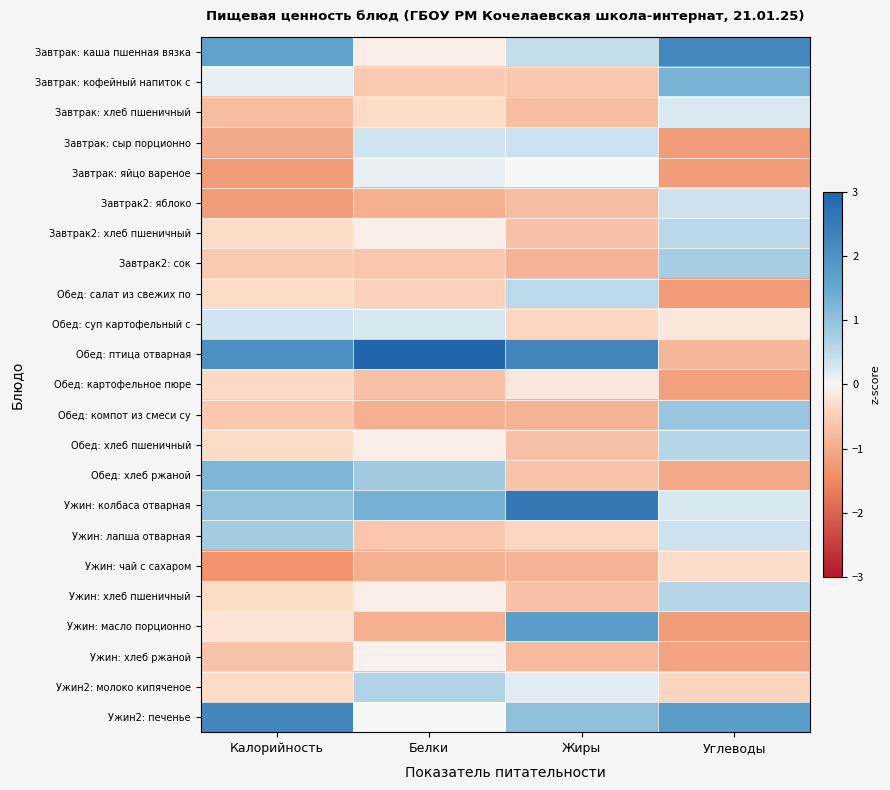

Reading left to right, transcribe all the data shown in this chart.

Завтрак: каша пшенная вязка: Калорийность=1.6	Белки=-0.1	Жиры=0.4	Углеводы=2.2
Завтрак: кофейный напиток с: Калорийность=0.1	Белки=-0.5	Жиры=-0.6	Углеводы=1.3
Завтрак: хлеб пшеничный: Калорийность=-0.7	Белки=-0.3	Жиры=-0.7	Углеводы=0.2
Завтрак: сыр порционно: Калорийность=-1.0	Белки=0.3	Жиры=0.4	Углеводы=-1.2
Завтрак: яйцо вареное: Калорийность=-1.2	Белки=0.1	Жиры=0.0	Углеводы=-1.2
Завтрак2: яблоко: Калорийность=-1.2	Белки=-0.9	Жиры=-0.7	Углеводы=0.4
Завтрак2: хлеб пшеничный: Калорийность=-0.3	Белки=-0.1	Жиры=-0.7	Углеводы=0.6
Завтрак2: сок: Калорийность=-0.6	Белки=-0.6	Жиры=-0.9	Углеводы=0.8
Обед: салат из свежих по: Калорийность=-0.3	Белки=-0.4	Жиры=0.5	Углеводы=-1.2
Обед: суп картофельный с: Калорийность=0.3	Белки=0.2	Жиры=-0.4	Углеводы=-0.2
Обед: птица отварная: Калорийность=2.0	Белки=3.8	Жиры=2.3	Углеводы=-0.8
Обед: картофельное пюре: Калорийность=-0.3	Белки=-0.7	Жиры=-0.2	Углеводы=-1.2
Обед: компот из смеси су: Калорийность=-0.6	Белки=-0.9	Жиры=-0.9	Углеводы=0.9
Обед: хлеб пшеничный: Калорийность=-0.3	Белки=-0.1	Жиры=-0.7	Углеводы=0.6
Обед: хлеб ржаной: Калорийность=1.2	Белки=0.8	Жиры=-0.6	Углеводы=-1.0
Ужин: колбаса отварная: Калорийность=1.0	Белки=1.3	Жиры=2.6	Углеводы=0.2
Ужин: лапша отварная: Калорийность=0.8	Белки=-0.6	Жиры=-0.4	Углеводы=0.3
Ужин: чай с сахаром: Калорийность=-1.3	Белки=-0.9	Жиры=-0.9	Углеводы=-0.3
Ужин: хлеб пшеничный: Калорийность=-0.3	Белки=-0.1	Жиры=-0.7	Углеводы=0.6
Ужин: масло порционно: Калорийность=-0.2	Белки=-0.9	Жиры=1.8	Углеводы=-1.2
Ужин: хлеб ржаной: Калорийность=-0.6	Белки=-0.0	Жиры=-0.8	Углеводы=-1.1
Ужин2: молоко кипяченое: Калорийность=-0.3	Белки=0.6	Жиры=0.2	Углеводы=-0.4
Ужин2: печенье: Калорийность=2.2	Белки=0.0	Жиры=1.0	Углеводы=1.7